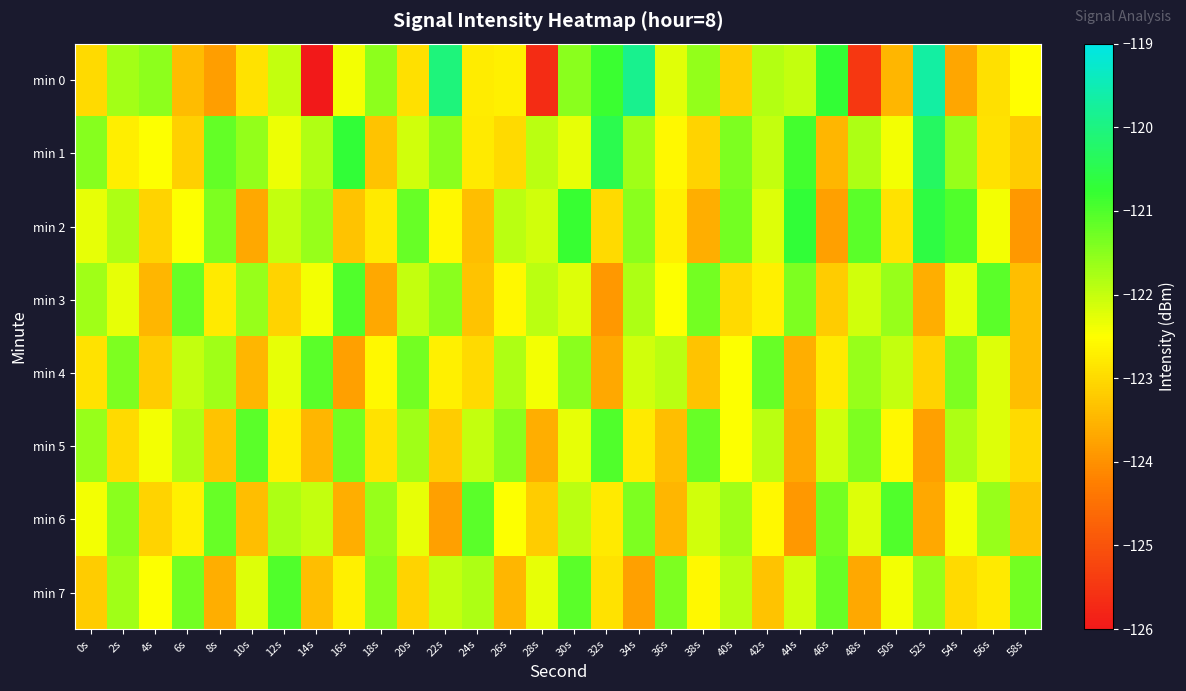

List the series in order of their peak value, highest first.

min 0, min 1, min 2, min 3, min 5, min 6, min 7, min 4